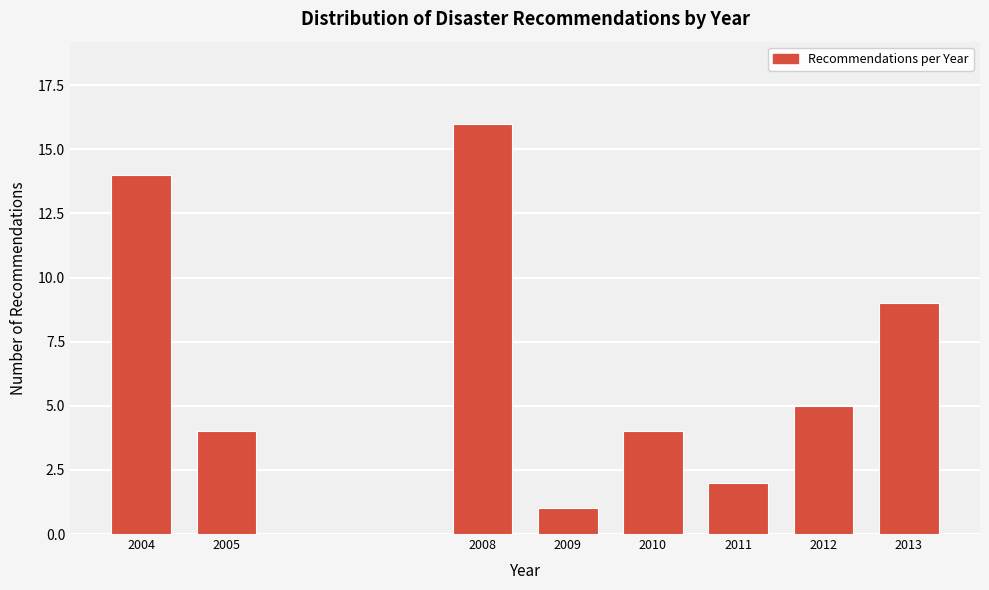

Reading left to right, list all the values displayed in this chart.

14	4	16	1	4	2	5	9